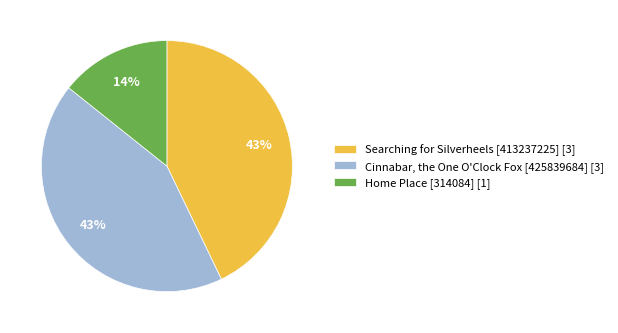

How many slices are in this pie chart?

3